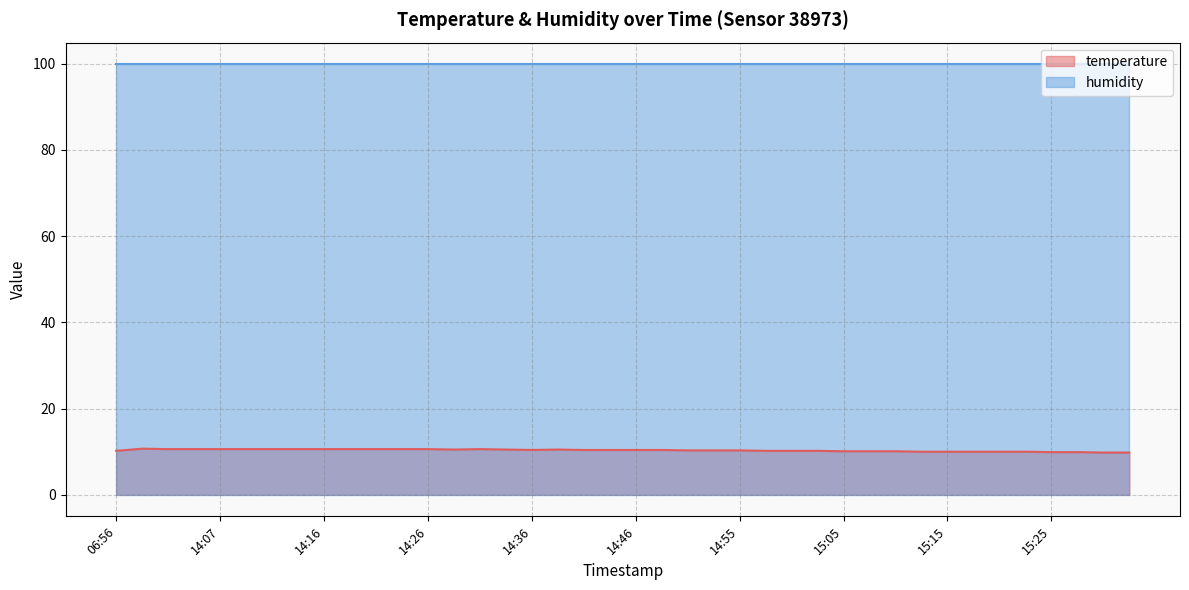

Between 15:30 and 14:16, which is larger?

14:16